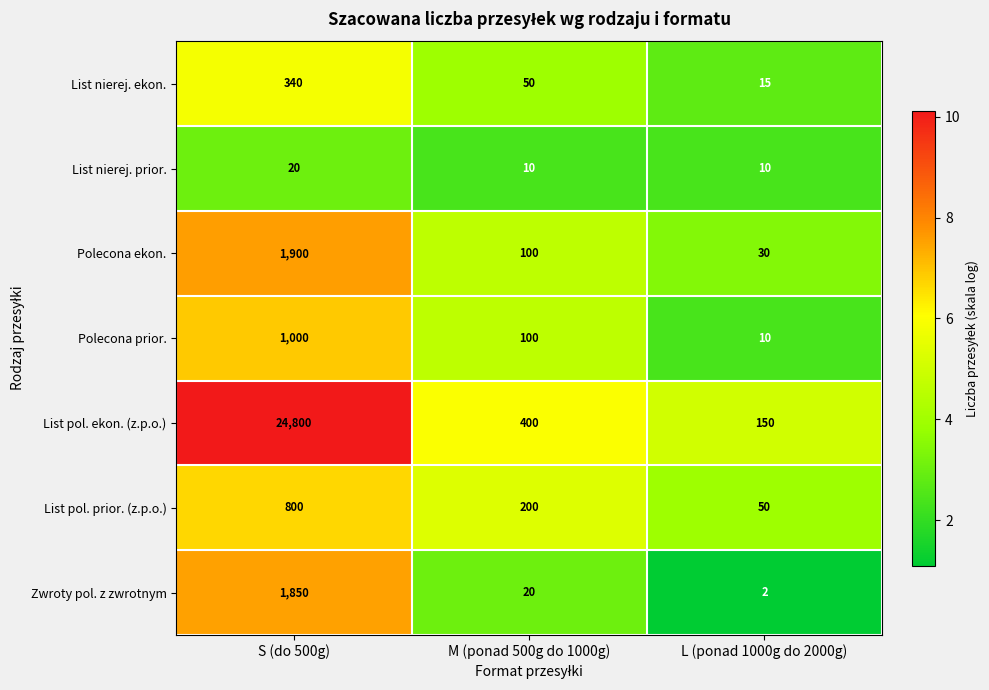

List the series in order of their peak value, highest first.

List pol. ekon. (z.p.o.), Polecona ekon., Zwroty pol. z zwrotnym, Polecona prior., List pol. prior. (z.p.o.), List nierej. ekon., List nierej. prior.